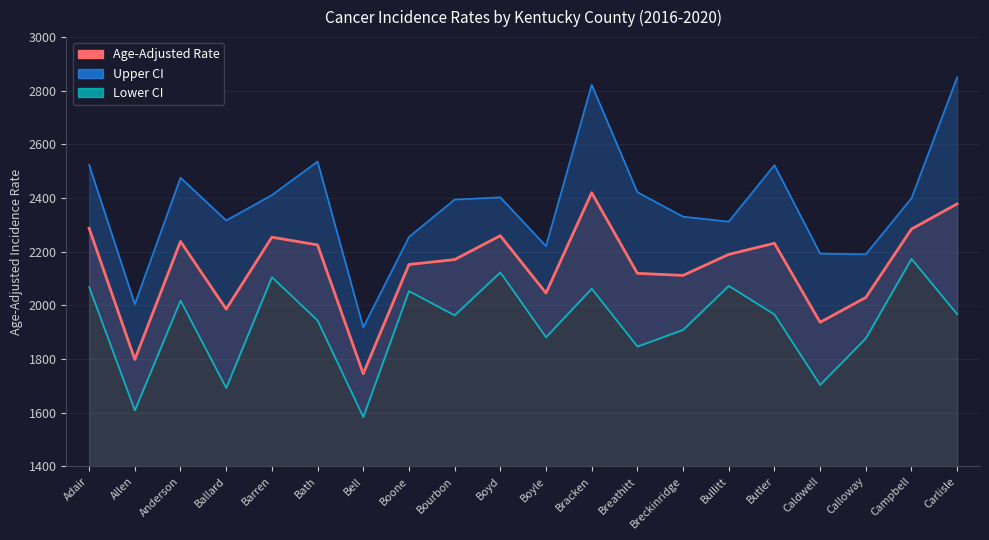

At which category does the chart reach its minimum across all series?

Bell